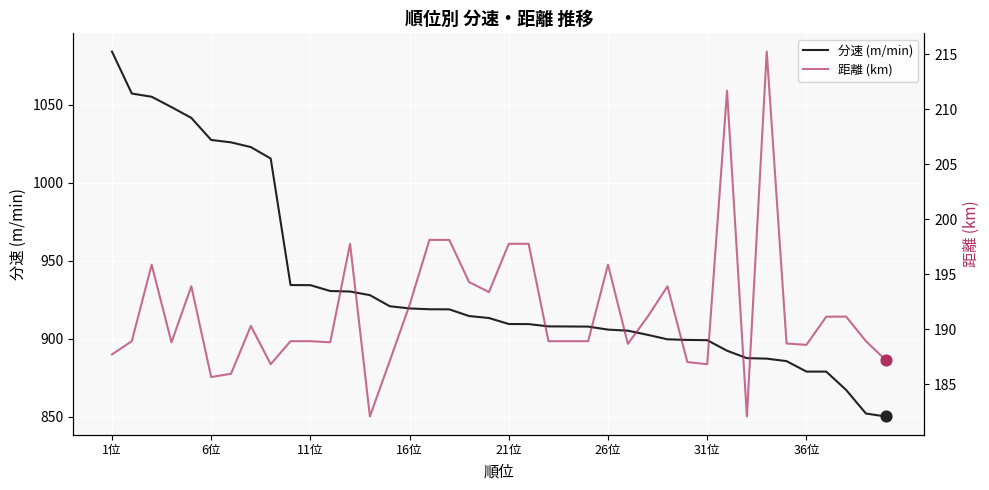

Which series contains the highest Y value?

分速 (m/min)